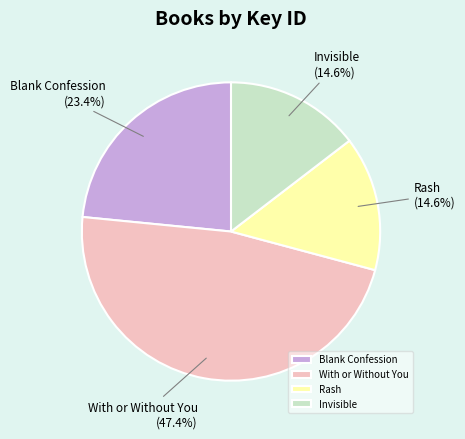

To the nearest percent, what is the average slice percentage?

25%